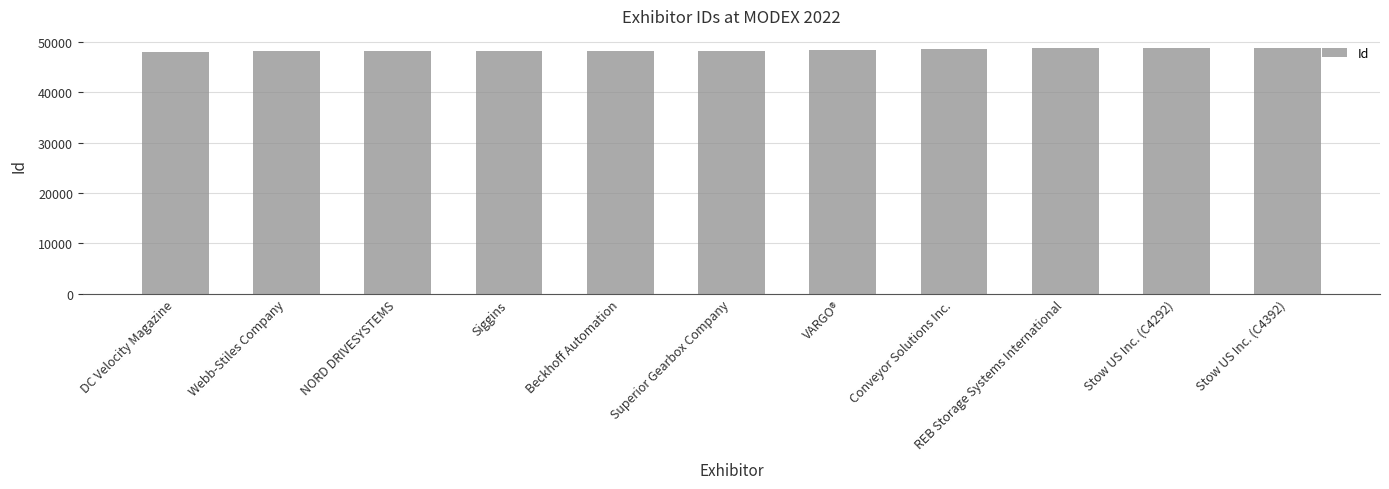

What is the label of the 8th bar from the left?

Conveyor Solutions Inc.